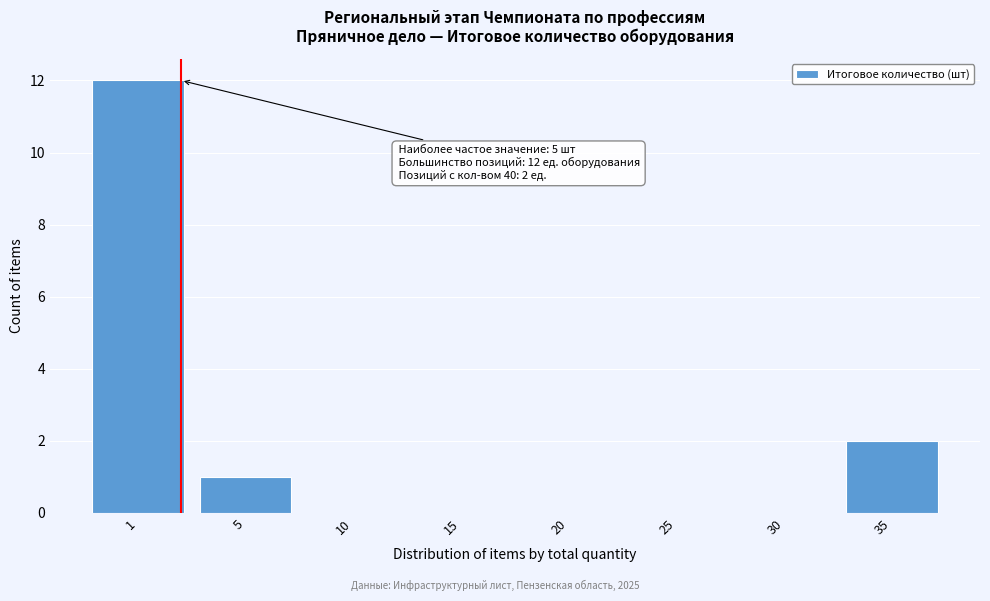

Reading right to left, transcribe all the data shown in this chart.

35=2	30=0	25=0	20=0	15=0	10=0	5=1	1=12